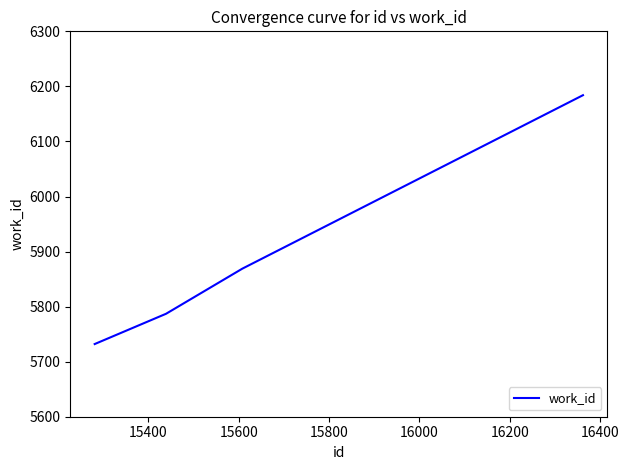

What is the maximum value shown in the chart?

6184